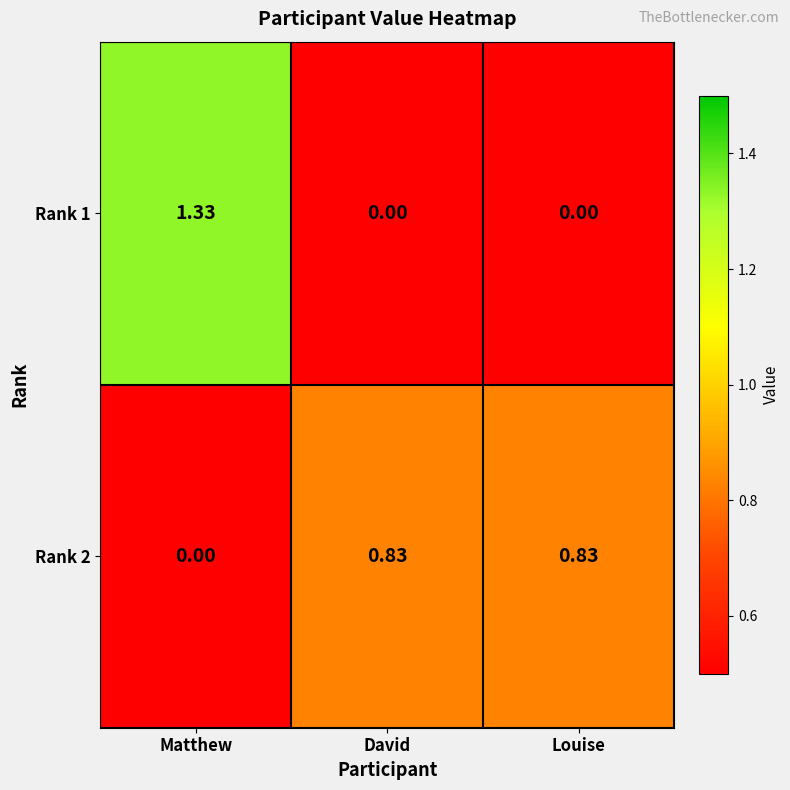

Which series has the largest total across all categories?

Rank 2